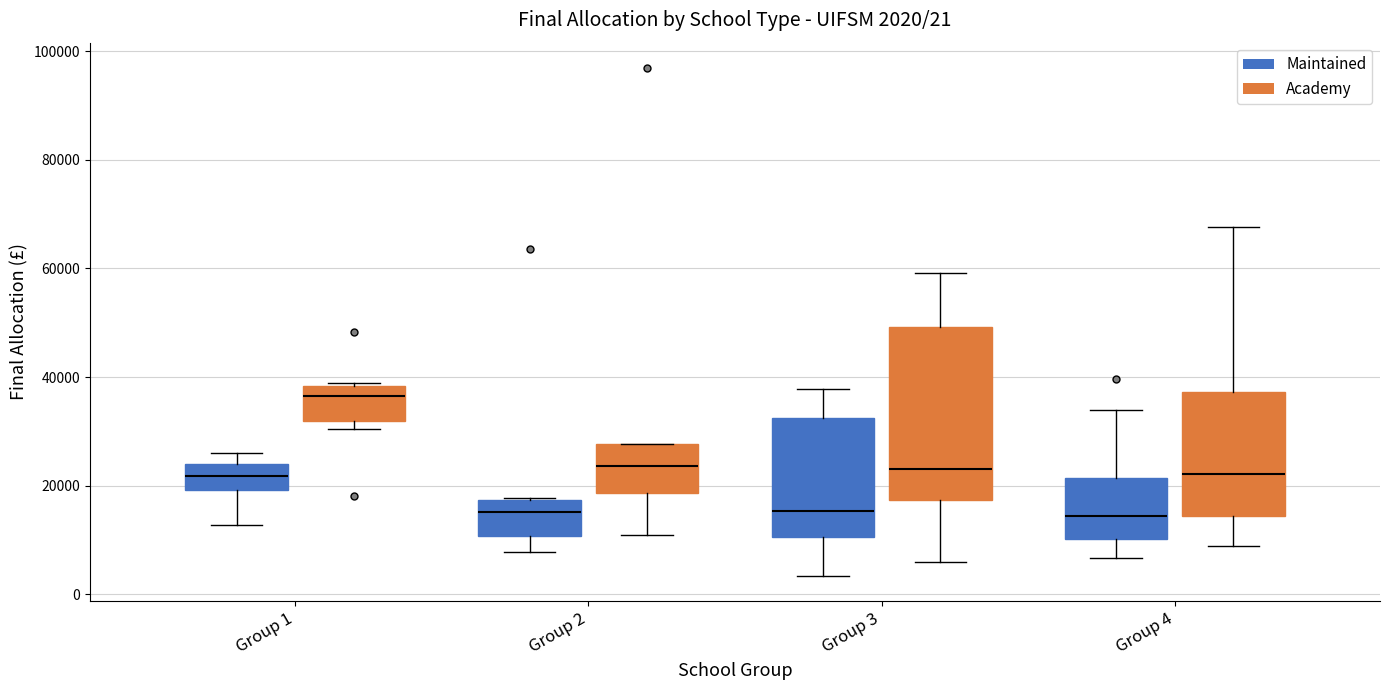

Which box is the tallest, from its lower edge to its upper edge?

Group 3 (Academy)